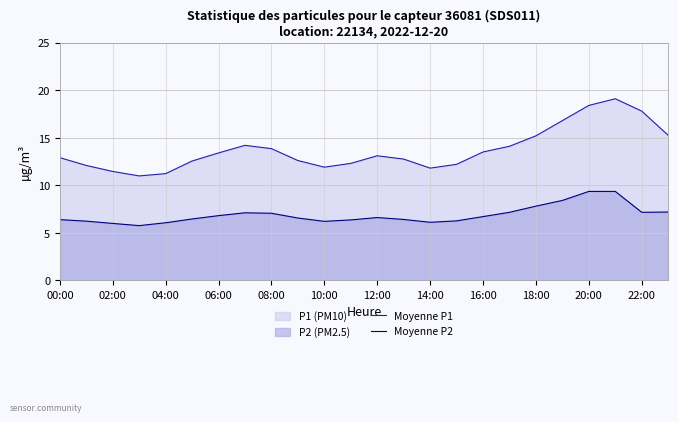

At 17, list the series in order from largest to smallest.

Moyenne P1, Moyenne P2